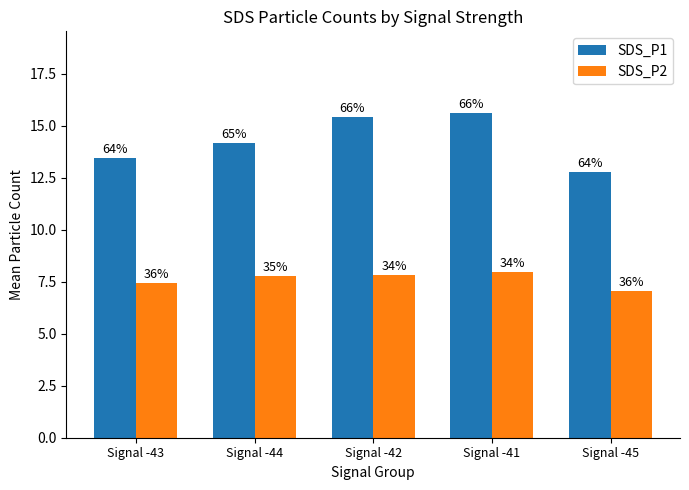

Where is SDS_P1 nearest to the value 14?

Signal -44